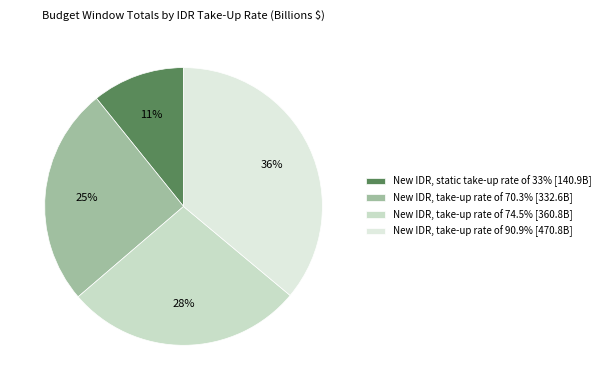

Which category has the smallest portion of the pie?

New IDR, static take-up rate of 33%